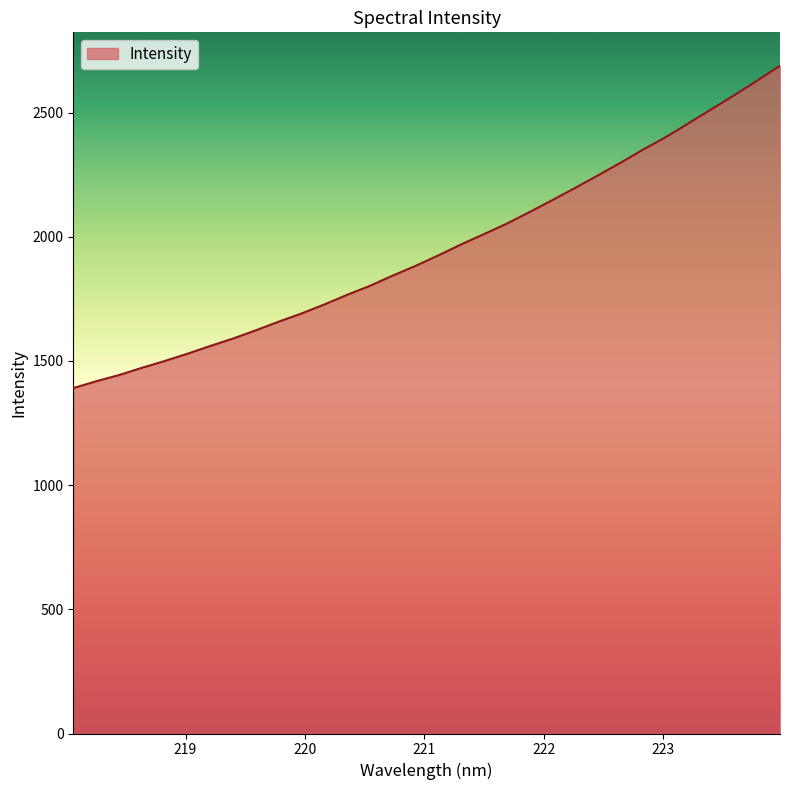

What is the smallest value displayed?

1390.8